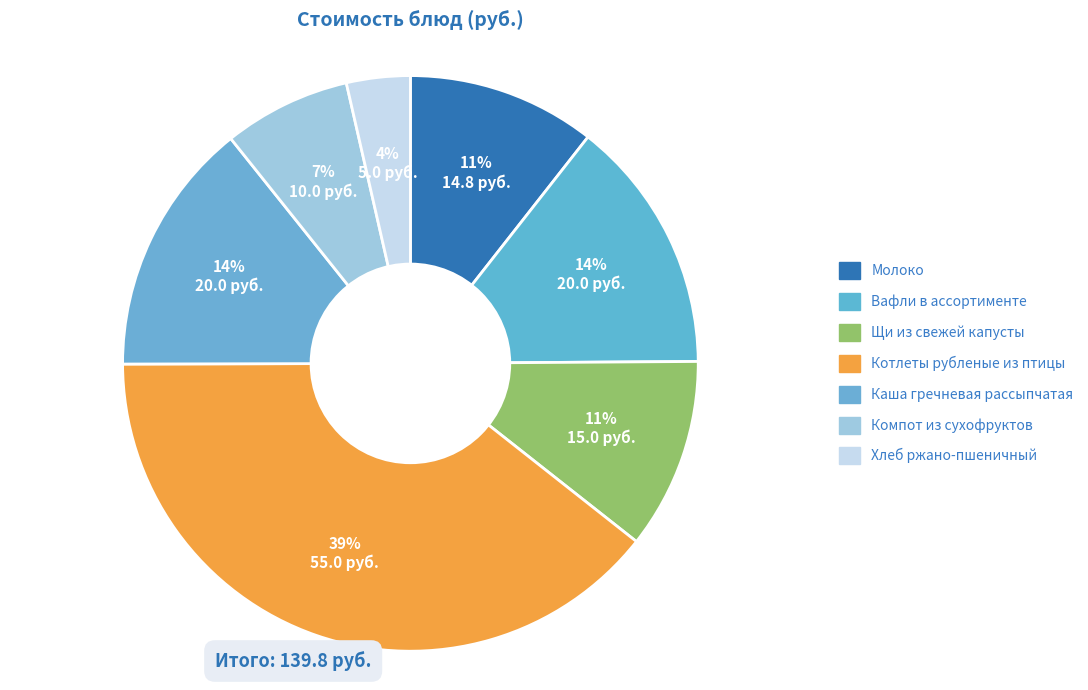

Is it true that Вафли в ассортименте is 9% of the pie?

False